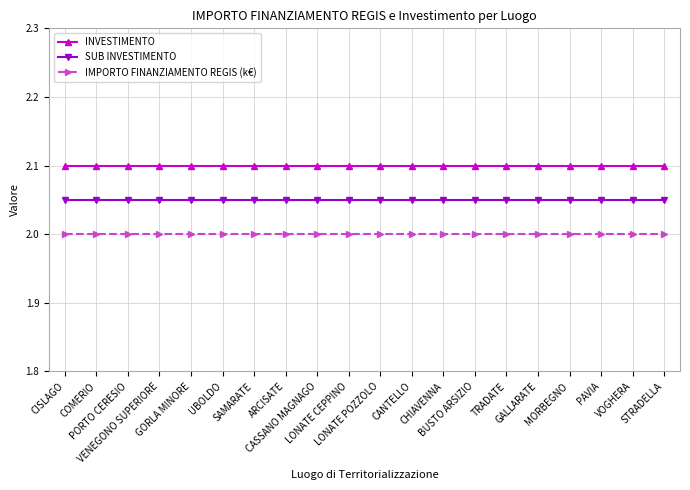

What is the smallest value displayed?

2.0